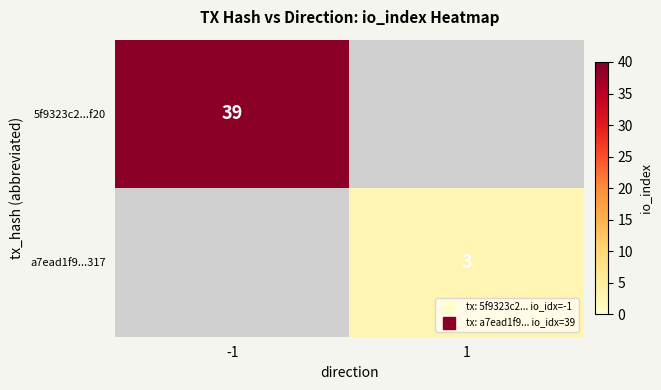

Which series has the largest range (max minus min)?

5f9323c2...f20